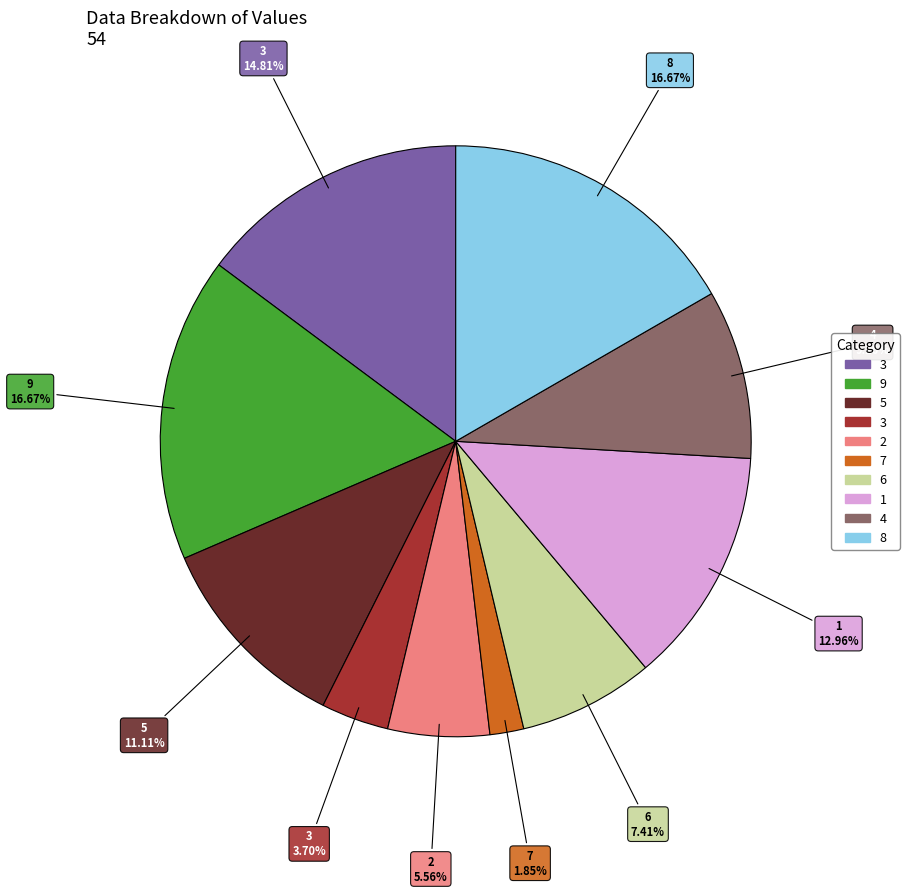

Does any single category account for the majority?

No